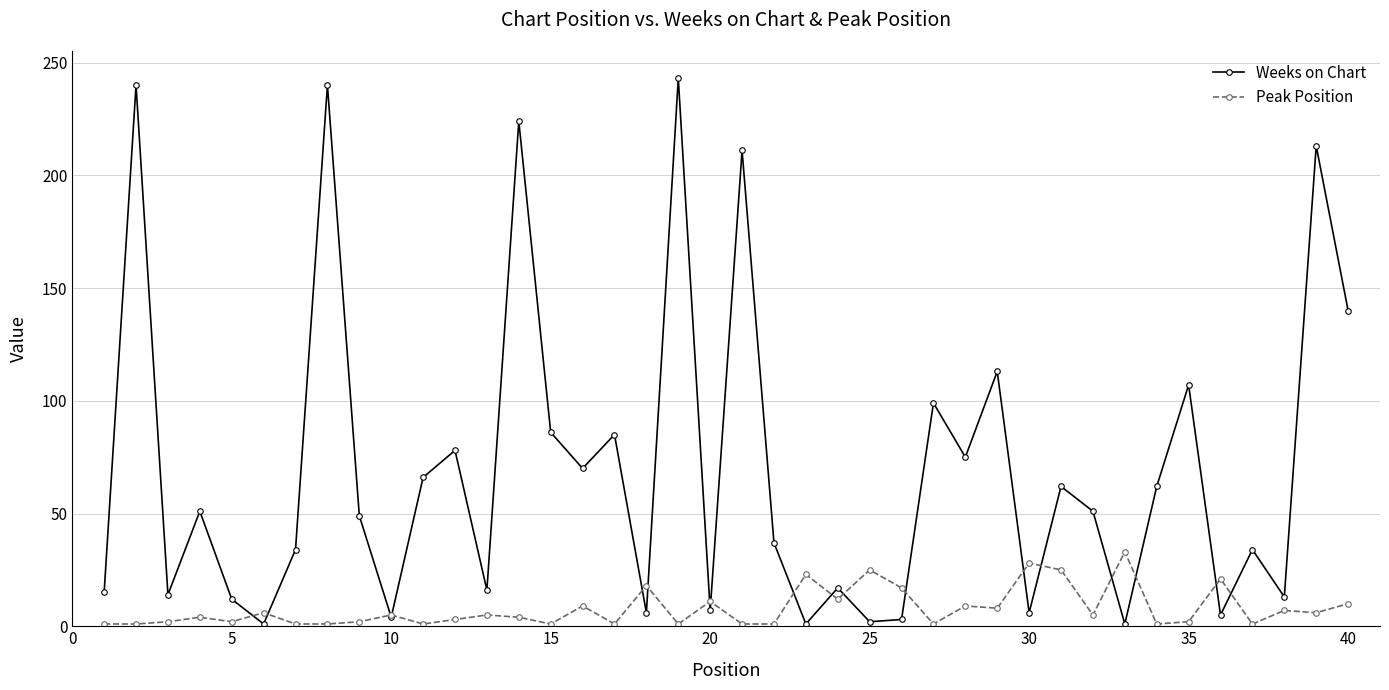

Rank the series by their maximum value, from highest to lowest.

Weeks on Chart, Peak Position